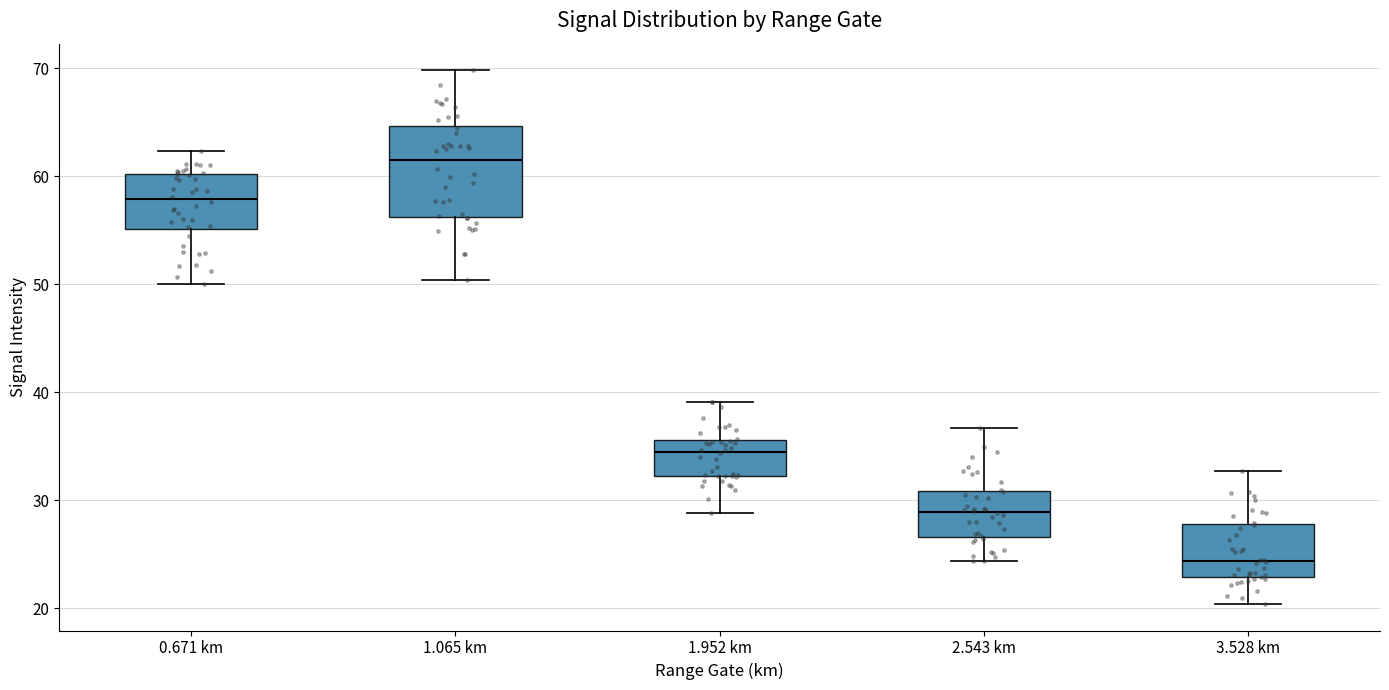

Which box has the highest median line?

1.065 km